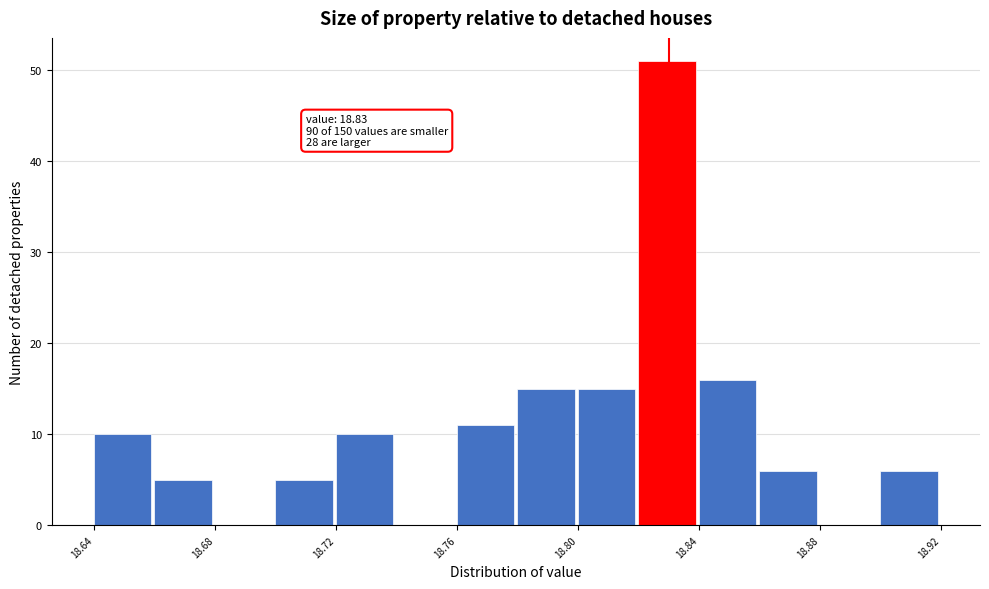

Which range on the x-axis has the tallest bar?

18.82 to 18.84